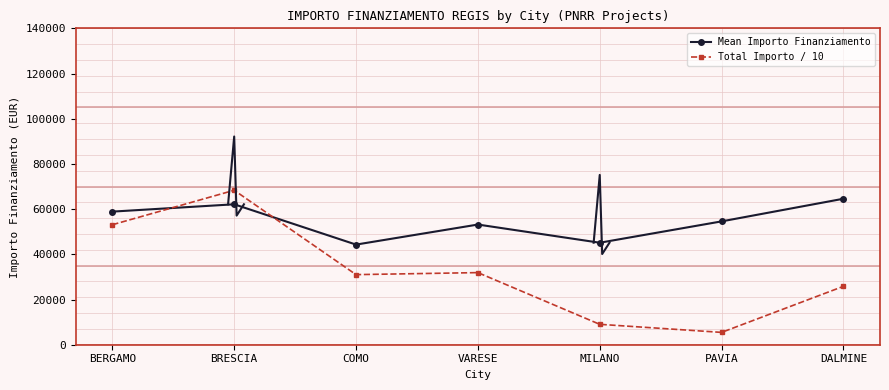

How many data points in Total Importo / 10 are above 31013?

4